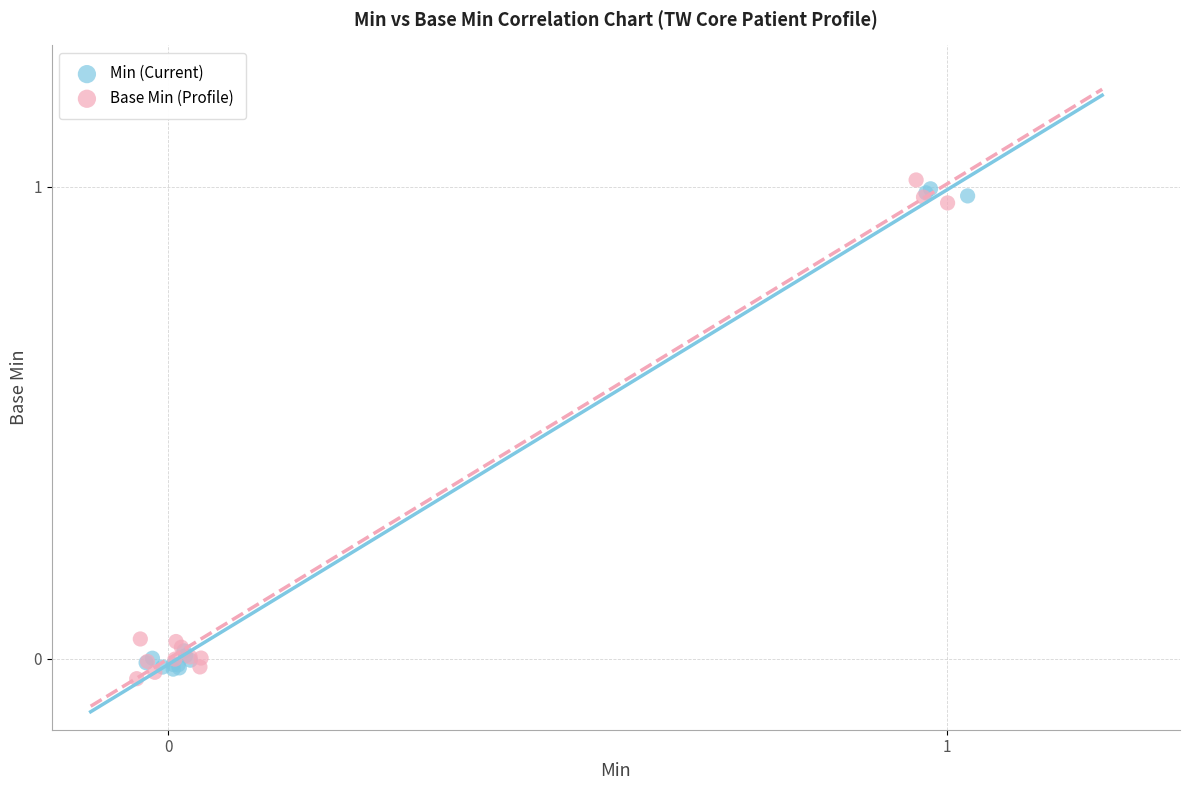

Which series has the largest Y range (max minus min)?

Base Min (Profile)